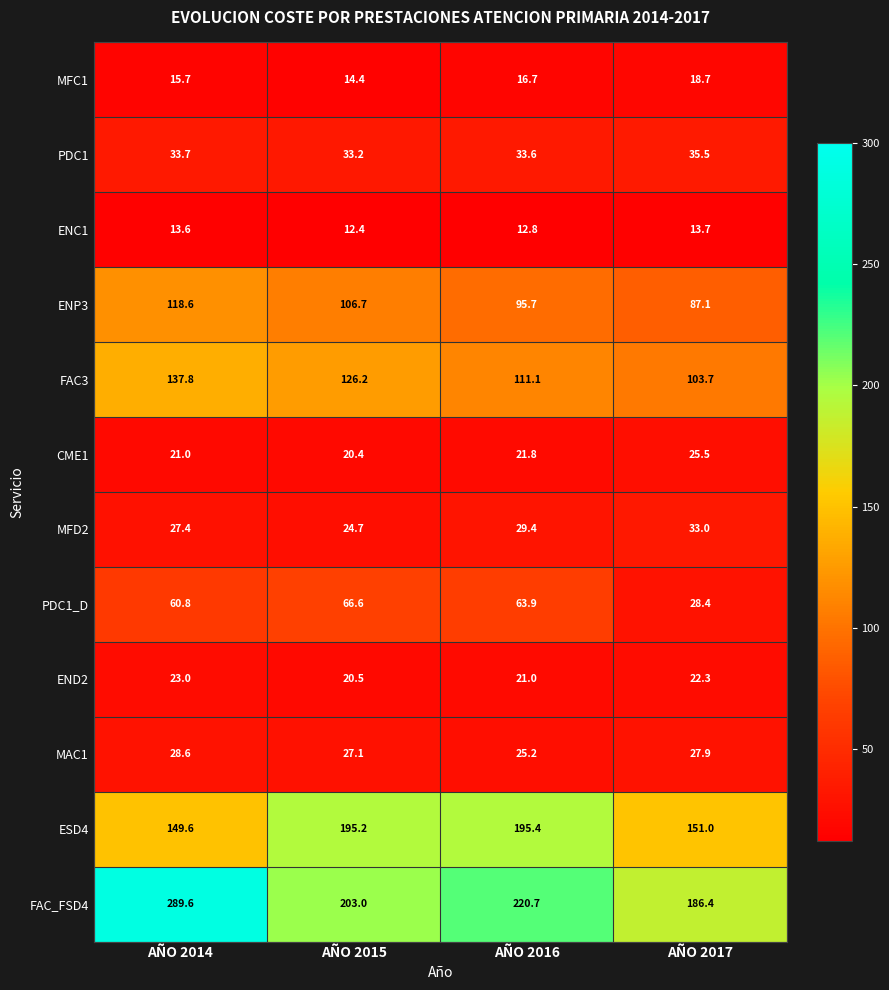

What is the sum of all END2 values?

86.8